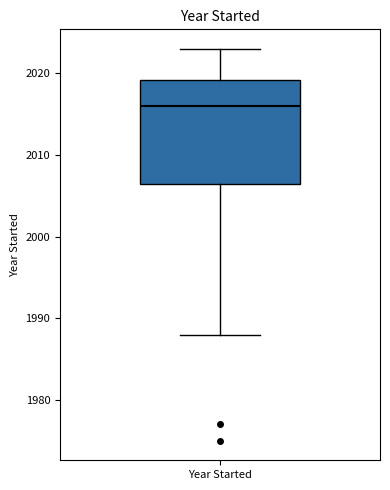

Transcribe this box plot: give where the median line is, the range the box spans, and where the two whiskers end, as read against the y-axis. The values are not printed on the chart, so give them approximately, as read against the axis.

median 2016, box 2007 to 2019, whiskers 1988 to 2023